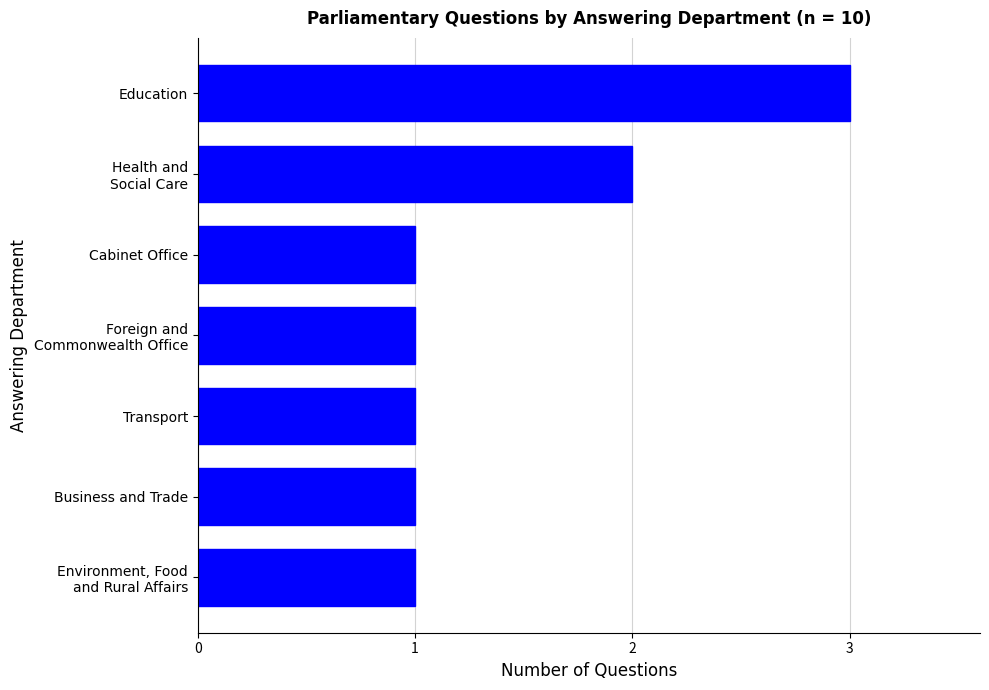

Is it true that the value at Cabinet Office is 1?

True